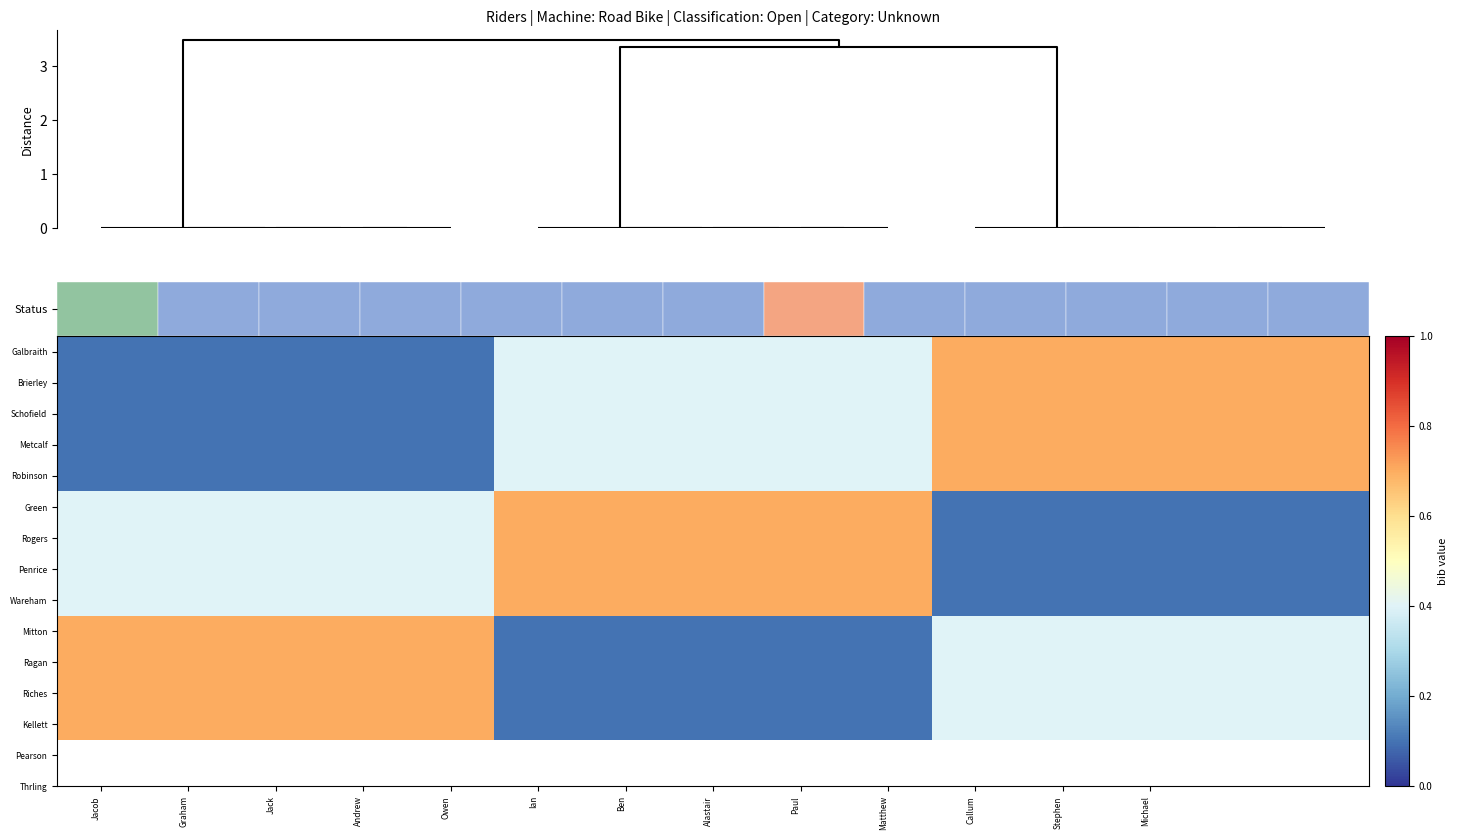

At which category is the sum across all series the highest?

Callum